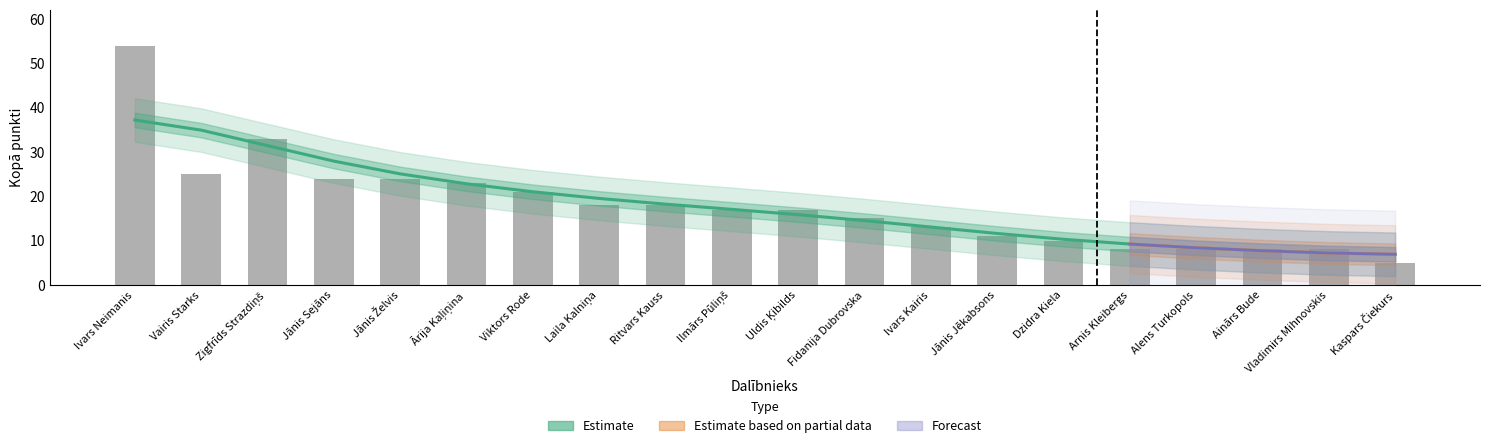

Reading left to right, extract all data points from this chart.

Ivars Neimanis=54	Vairis Starks=25	Zigfrīds Strazdiņš=33	Jānis Sejāns=24	Jānis Želvis=24	Ārija Kaļiņina=23	Viktors Rode=21	Laila Kalniņa=18	Ritvars Kauss=18	Ilmārs Pūliņš=17	Uldis Ķibilds=17	Fidanija Dubrovska=15	Ivars Kairis=13	Jānis Jēkabsons=11	Dzidra Kiela=10	Arnis Kleibergs=8	Alens Turkopols=8	Ainārs Bude=8	Vladimirs Mihnovskis=8	Kaspars Čiekurs=5